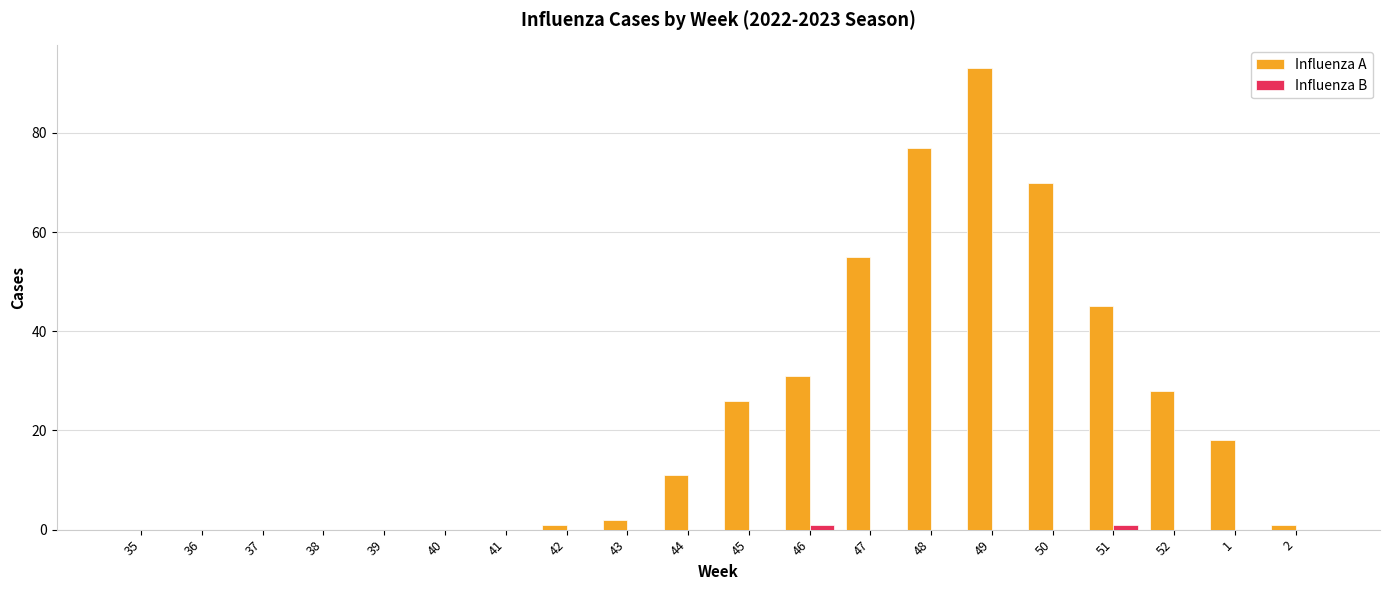

Which series changed the most between 39 and 52?

Influenza A